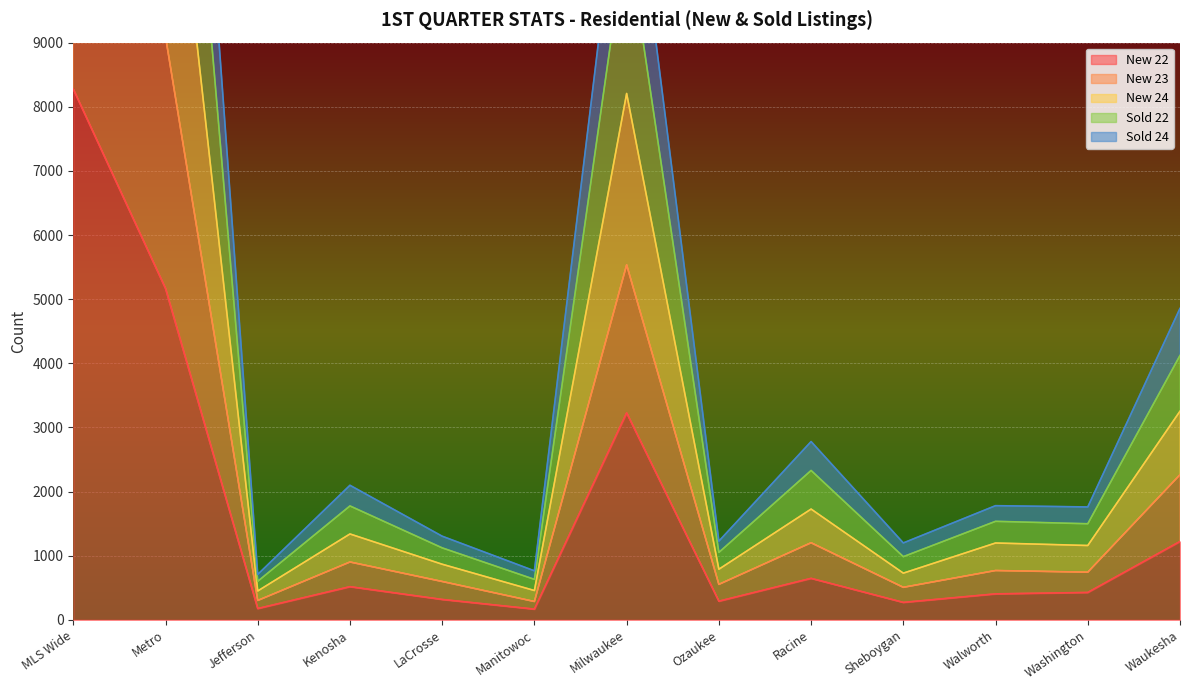

How many series are shown in this chart?

5